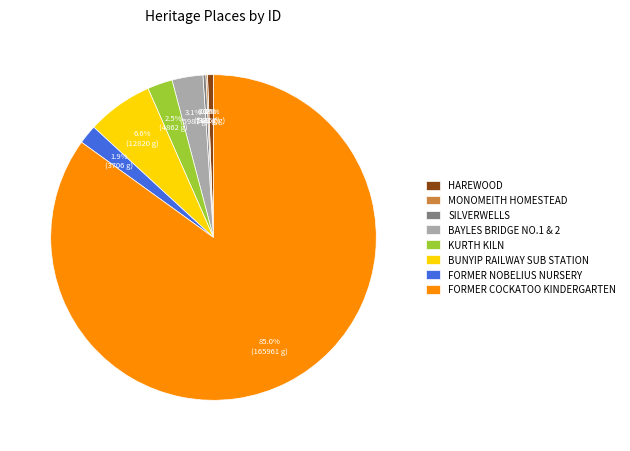

Between KURTH KILN and BUNYIP RAILWAY SUB STATION, which is larger?

BUNYIP RAILWAY SUB STATION